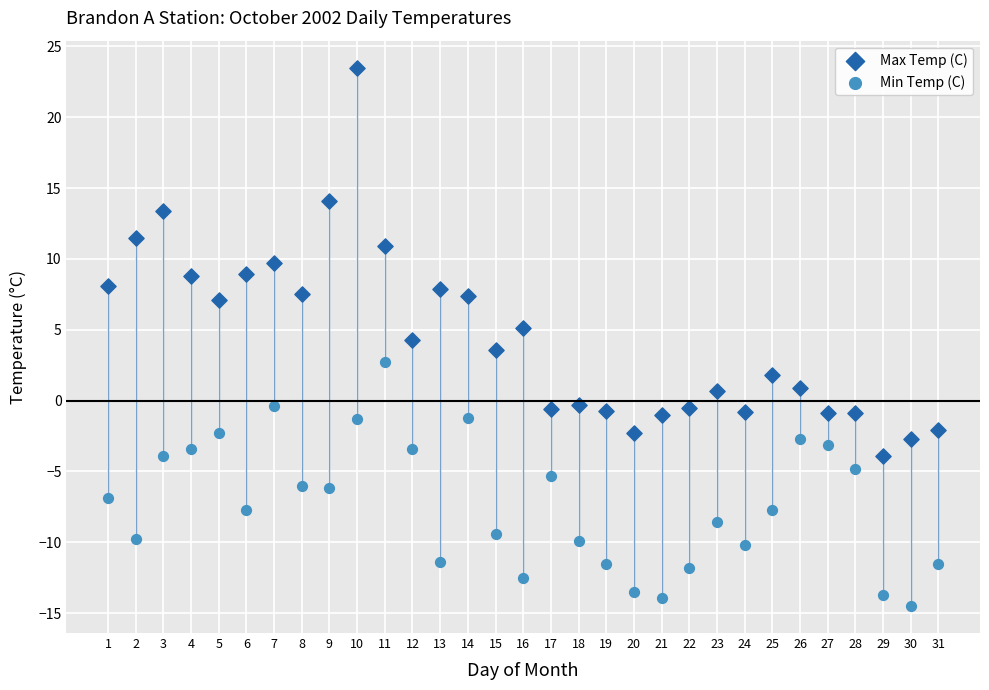

Which series reaches the minimum Y coordinate?

Min Temp (C)